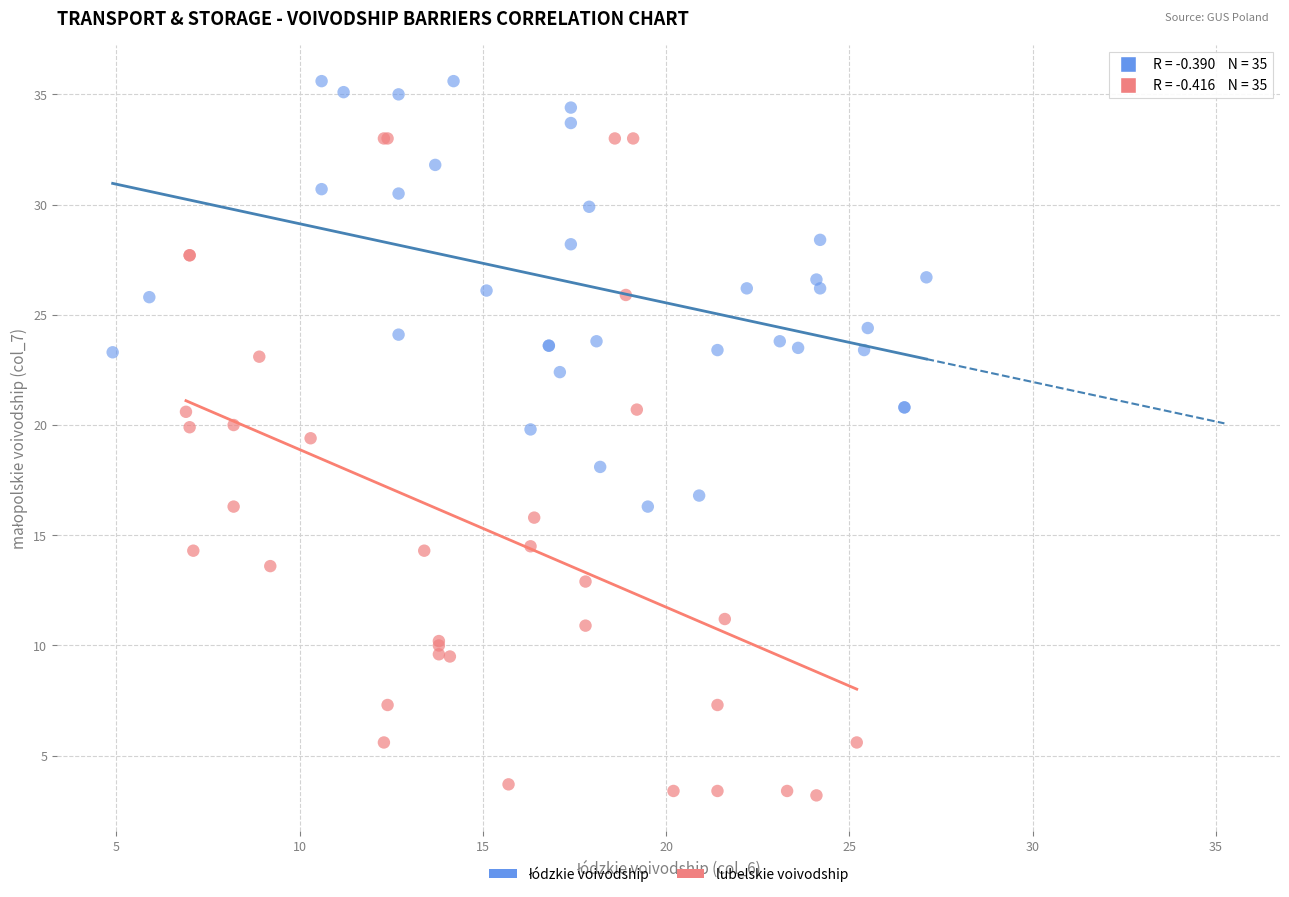

Which series has the widest spread of Y values?

lubelskie voivodship